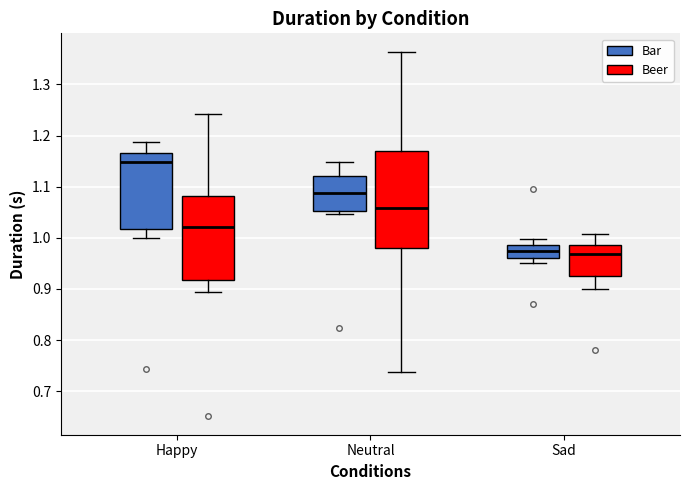

Reading left to right, read every box against the y-axis: the position of its median line, the range the box covers, and the ends of its whiskers. The values are not printed on the chart, so give them approximately, as read against the axis.

Happy (Bar): median 1.15, box 1.02 to 1.17, whiskers 1.00 to 1.19
Happy (Beer): median 1.02, box 0.92 to 1.08, whiskers 0.89 to 1.24
Neutral (Bar): median 1.09, box 1.05 to 1.12, whiskers 1.05 (just below the box's lower edge) to 1.15
Neutral (Beer): median 1.06, box 0.98 to 1.17, whiskers 0.74 to 1.36
Sad (Bar): median 0.97, box 0.96 to 0.99, whiskers 0.95 to 1.00
Sad (Beer): median 0.97, box 0.93 to 0.99, whiskers 0.90 to 1.01